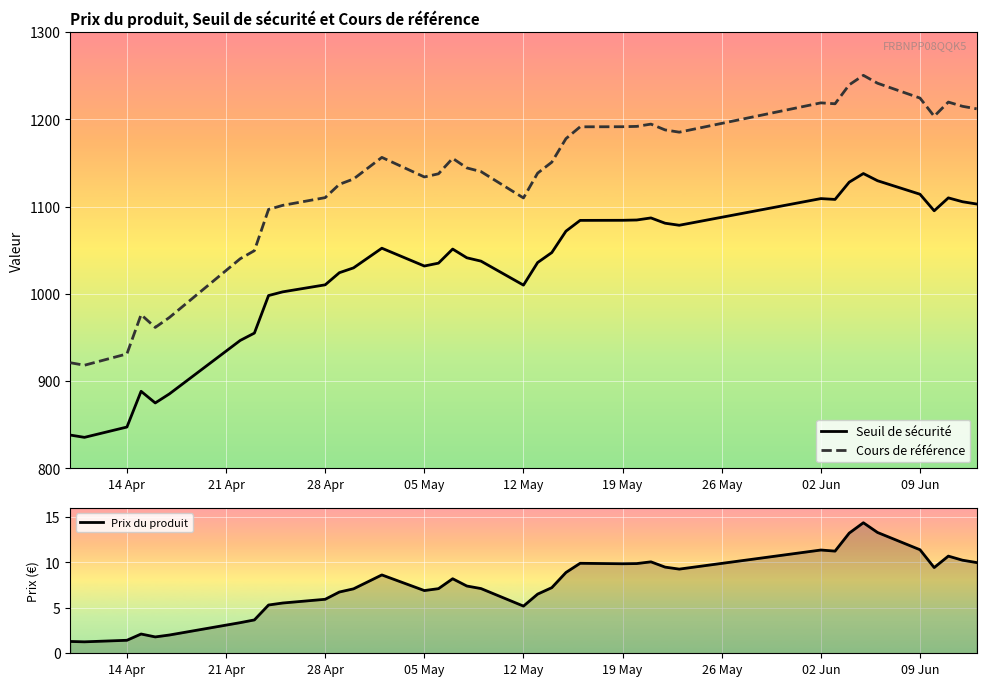

Reading left to right, transcribe all the data shown in this chart.

Seuil de sécurité: 838.3	835.6	847.5	888.4	875.1	885.5	946.7	955.1	998.2	1002.4	1010.4	1024.3	1029.9	1052.4	1032.0	1035.3	1051.4	1041.4	1037.6	1010.1	1036.0	1047.4	1072.0	1084.3	1084.4	1084.7	1087.1	1081.1	1078.7	1109.3	1108.3	1128.1	1138.0	1129.7	1114.3	1095.3	1110.1	1105.7	1103.1
Cours de référence: 921.2	918.3	931.3	976.3	961.6	973.0	1040.3	1049.6	1096.9	1101.5	1110.4	1125.6	1131.7	1156.5	1134.1	1137.7	1155.4	1144.4	1140.2	1110.0	1138.4	1151.0	1178.0	1191.5	1191.6	1192.0	1194.6	1188.0	1185.4	1219.0	1217.9	1239.7	1250.5	1241.5	1224.5	1203.6	1219.9	1215.0	1212.2
Prix du produit: 1.3	1.3	1.4	2.1	1.8	2.0	3.4	3.7	5.3	5.5	5.9	6.7	7.1	8.6	6.9	7.1	8.2	7.4	7.1	5.2	6.5	7.2	8.9	9.9	9.8	9.9	10.1	9.5	9.3	11.4	11.2	13.2	14.4	13.3	11.4	9.4	10.7	10.2	10.0